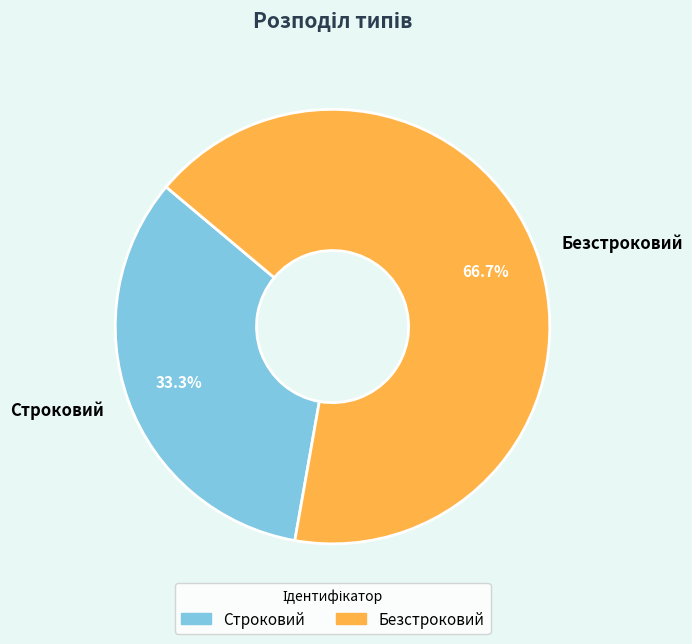

What is the smallest slice in the pie chart?

Строковий